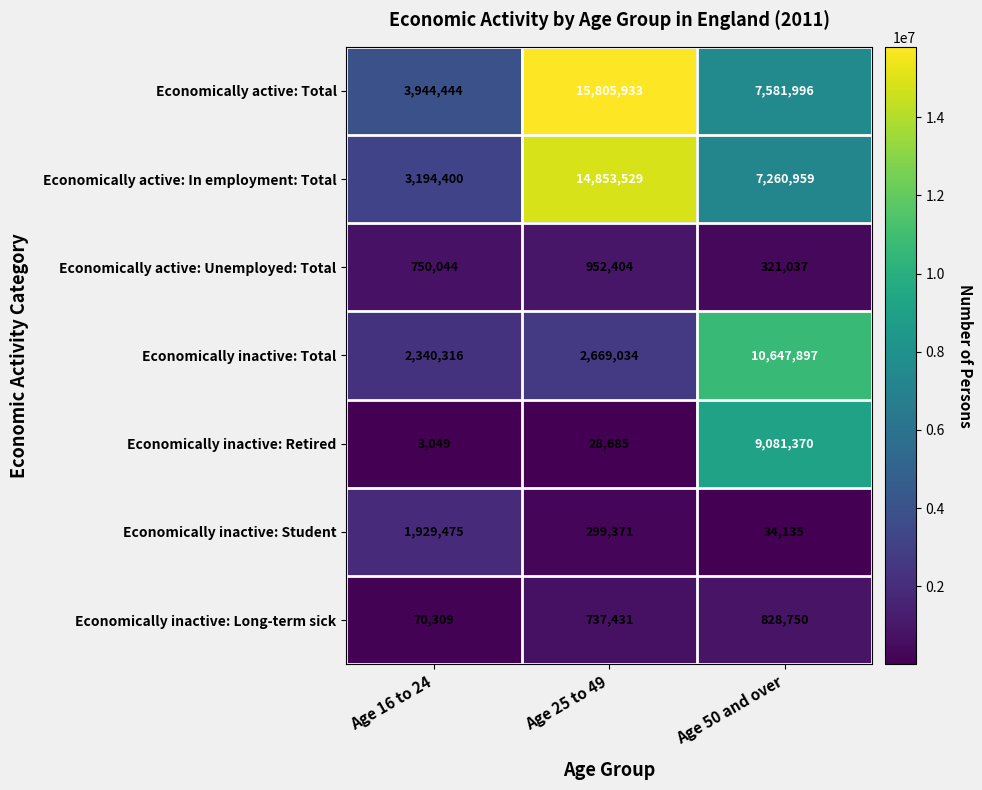

Which series has the widest spread of values?

Economically active: Total